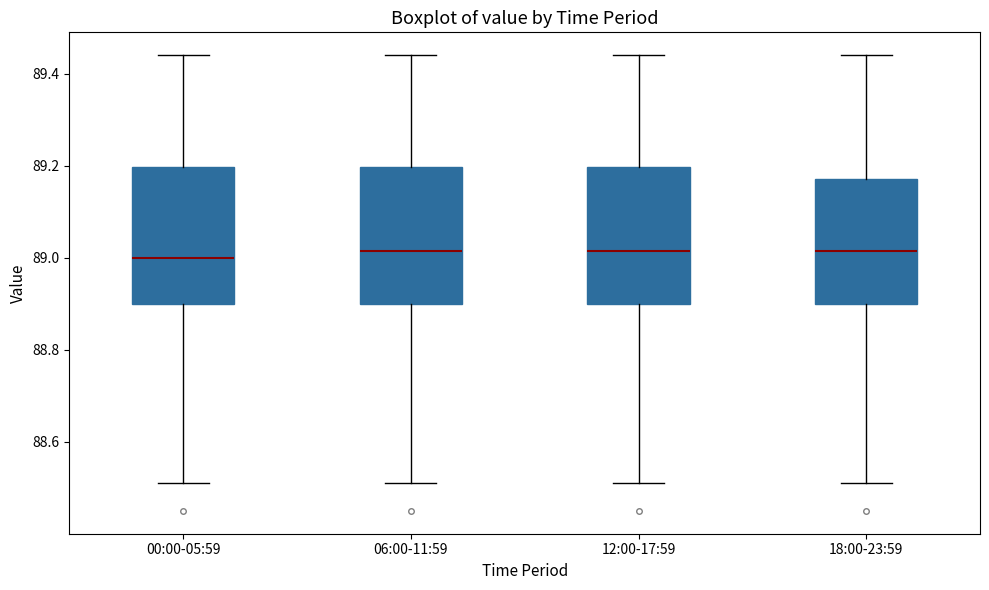

Reading left to right, read every box against the y-axis: the position of its median line, the range the box covers, and the ends of its whiskers. The values are not printed on the chart, so give them approximately, as read against the axis.

00:00-05:59: median 89.00, box 88.90 to 89.20, whiskers 88.52 to 89.44
06:00-11:59: median 89.02, box 88.90 to 89.20, whiskers 88.52 to 89.44
12:00-17:59: median 89.02, box 88.90 to 89.20, whiskers 88.52 to 89.44
18:00-23:59: median 89.02, box 88.90 to 89.18, whiskers 88.52 to 89.44